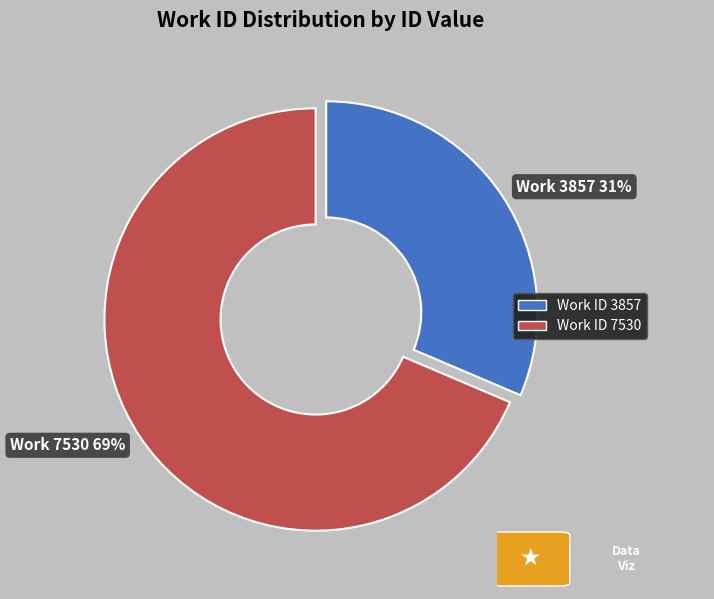

To the nearest percent, what is the average slice percentage?

50%